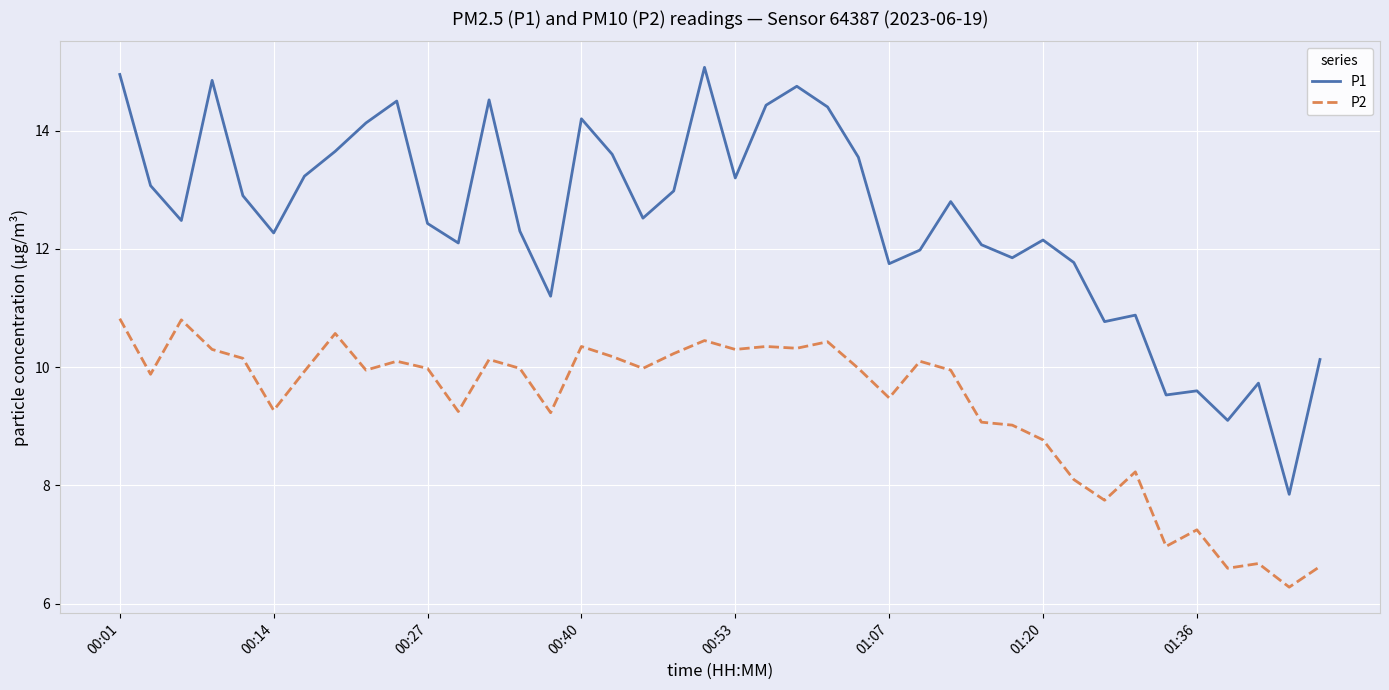

Which series has the largest total across all categories?

P1